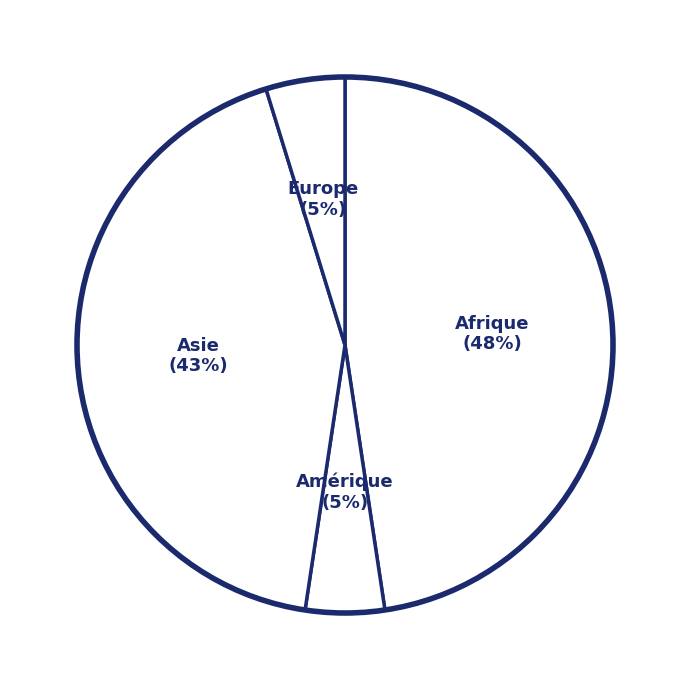

To the nearest percent, what portion does Europe represent?

5%